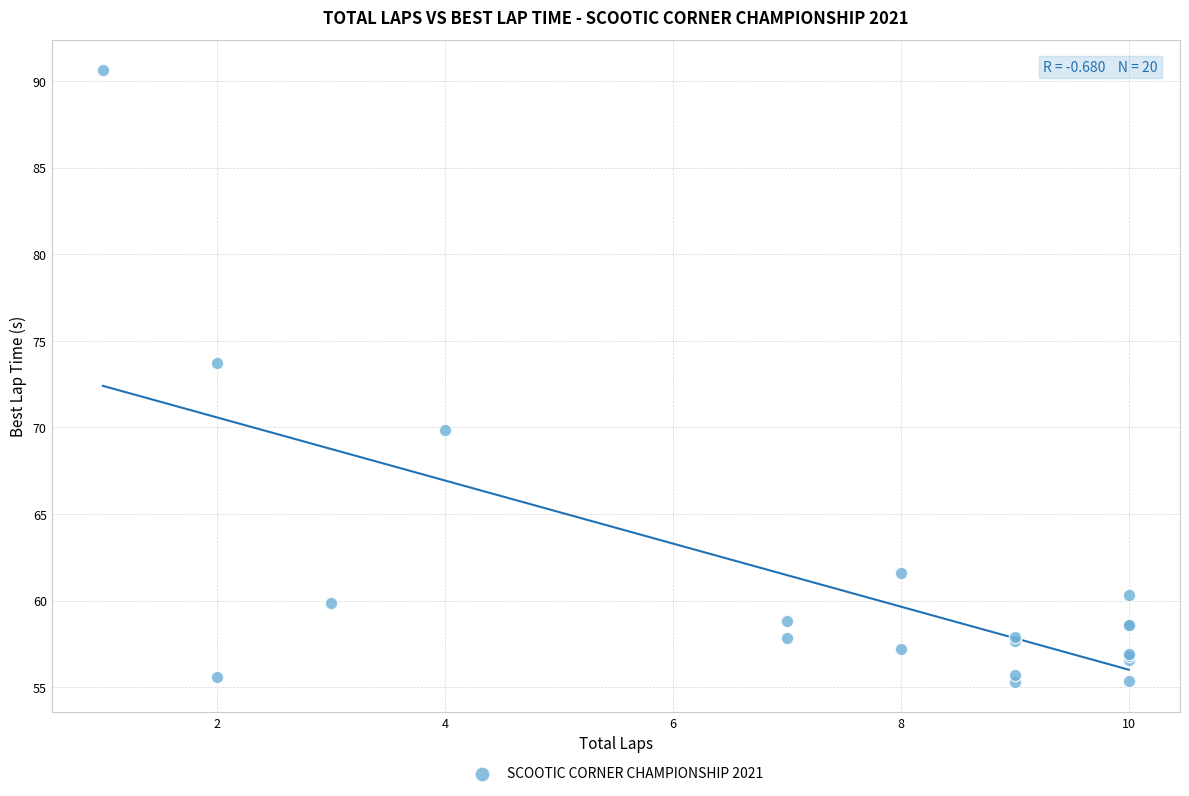

What Y value in the scatter plot is closest to 72?

73.7